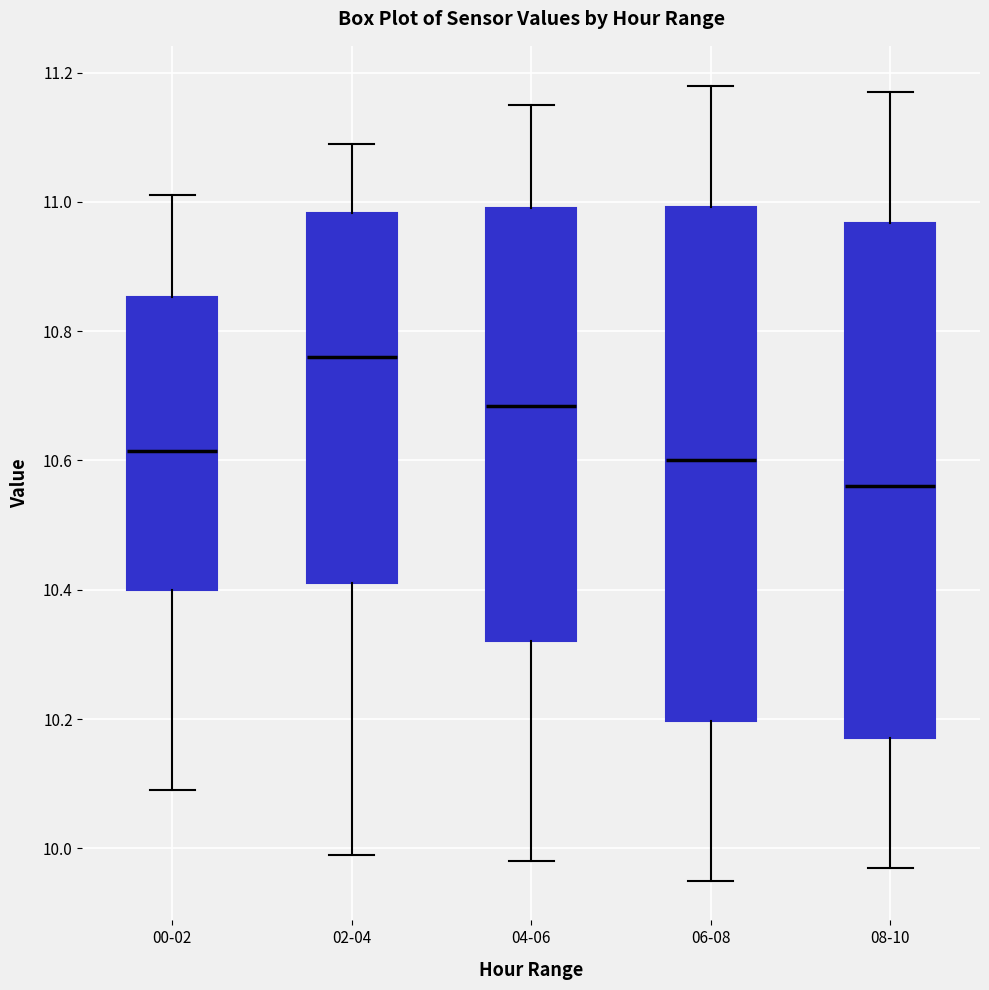

Which box has the highest median line?

02-04